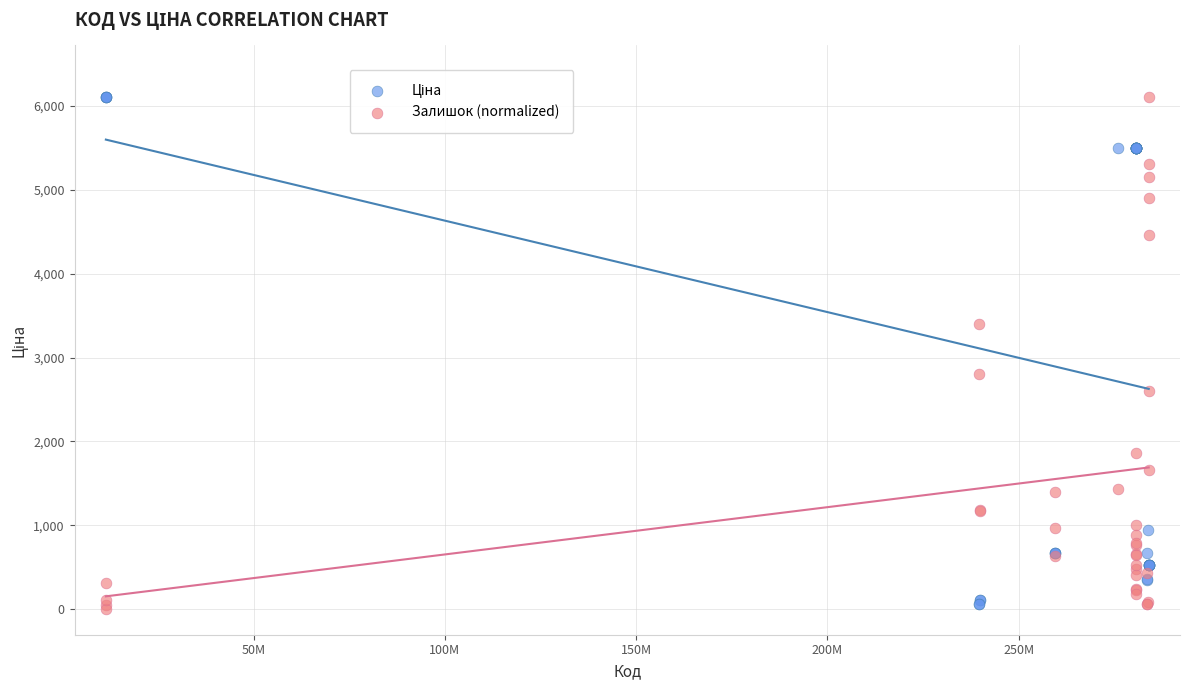

What is the X range (max minus min) for the scatter plot?

272680172.0